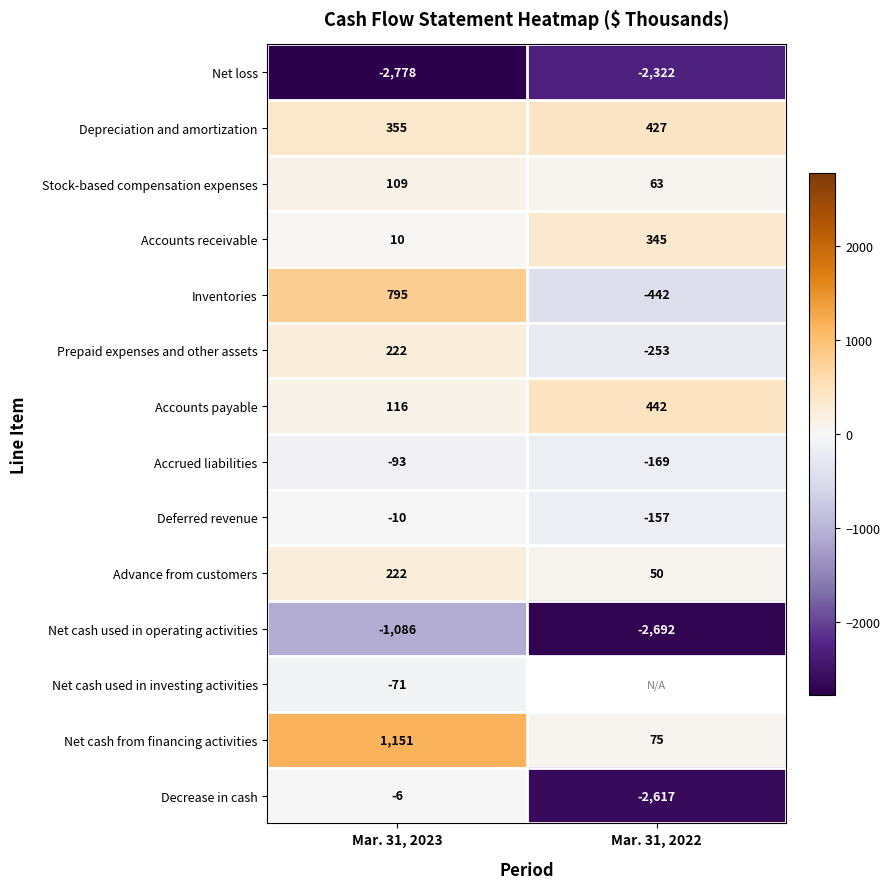

What is the smallest value displayed?

-2778.0